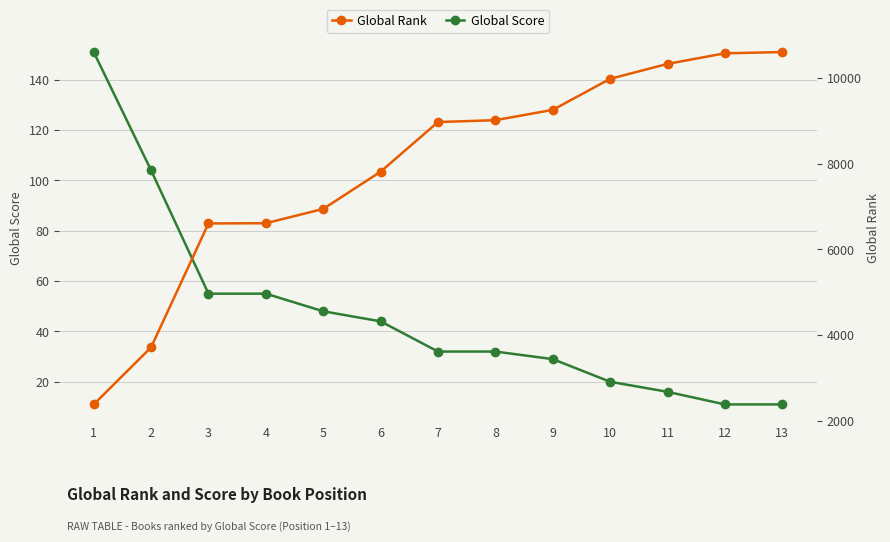

Rank the series at 2 from lowest to highest value.

Global Score, Global Rank